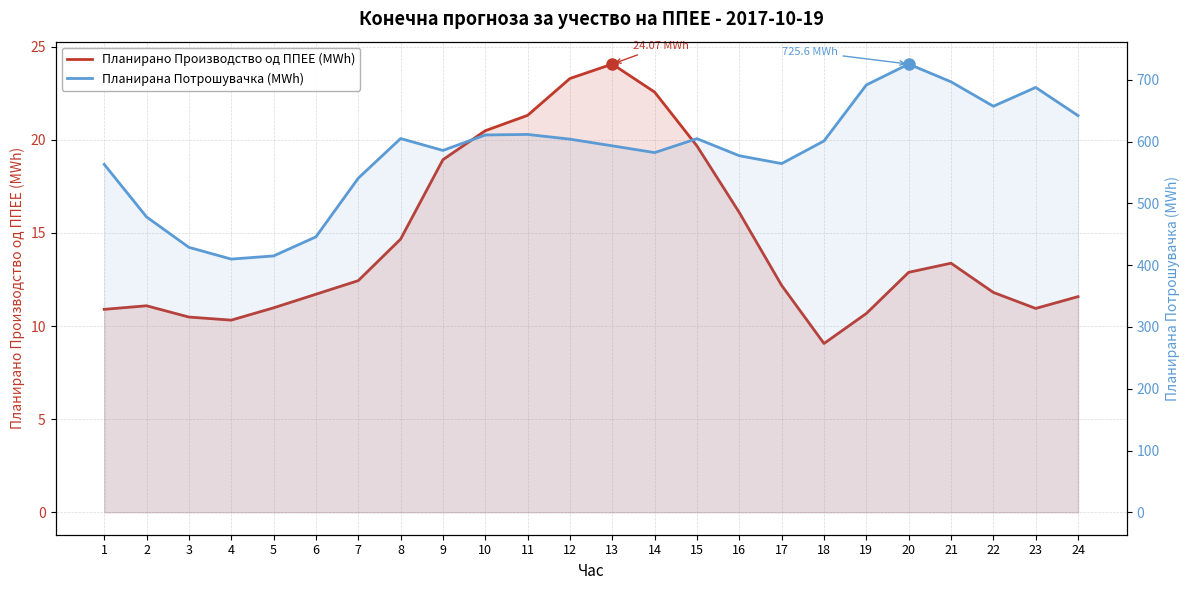

Which series has the widest spread of values?

Планирана Потрошувачка (MWh)